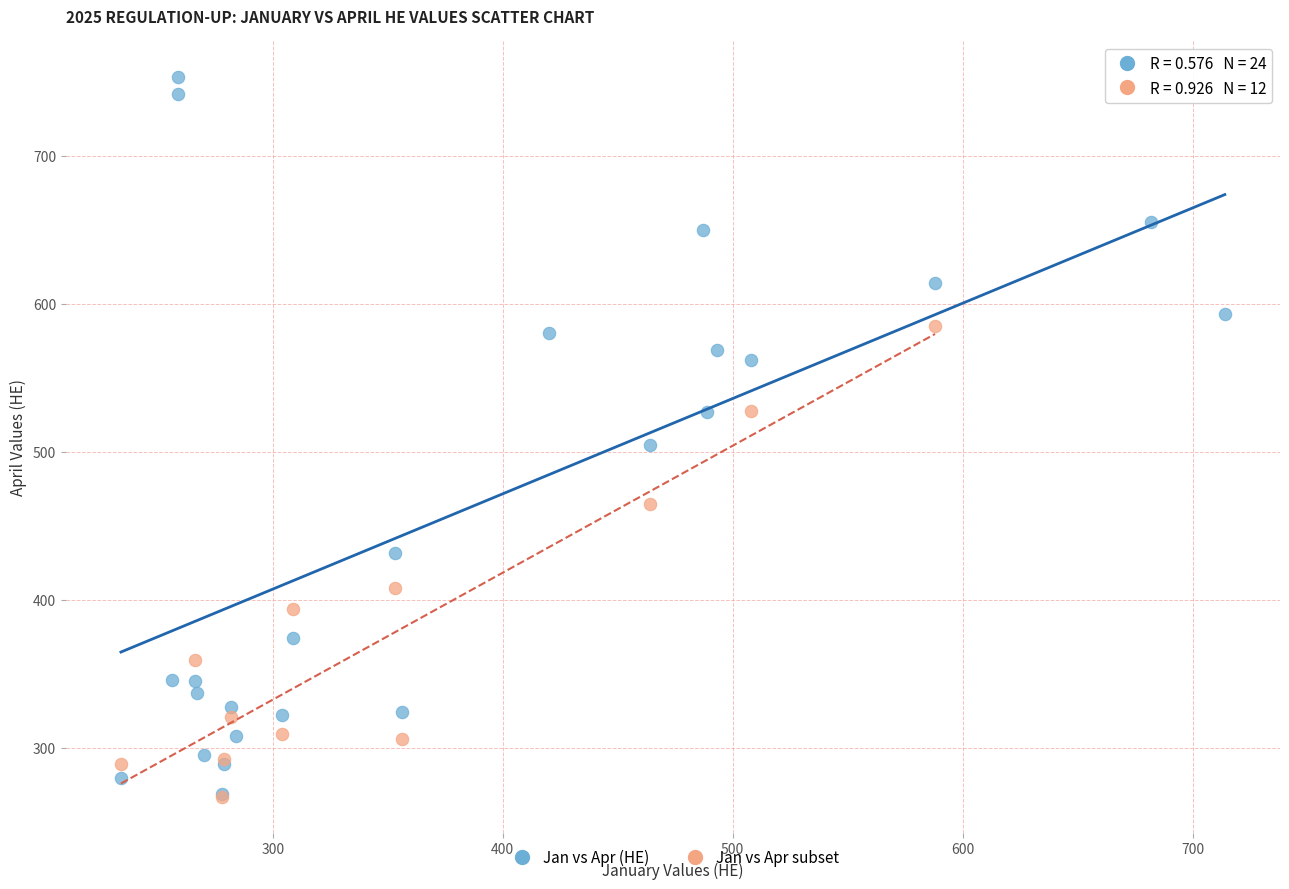

Which series reaches the maximum Y coordinate?

Jan vs Apr (HE)